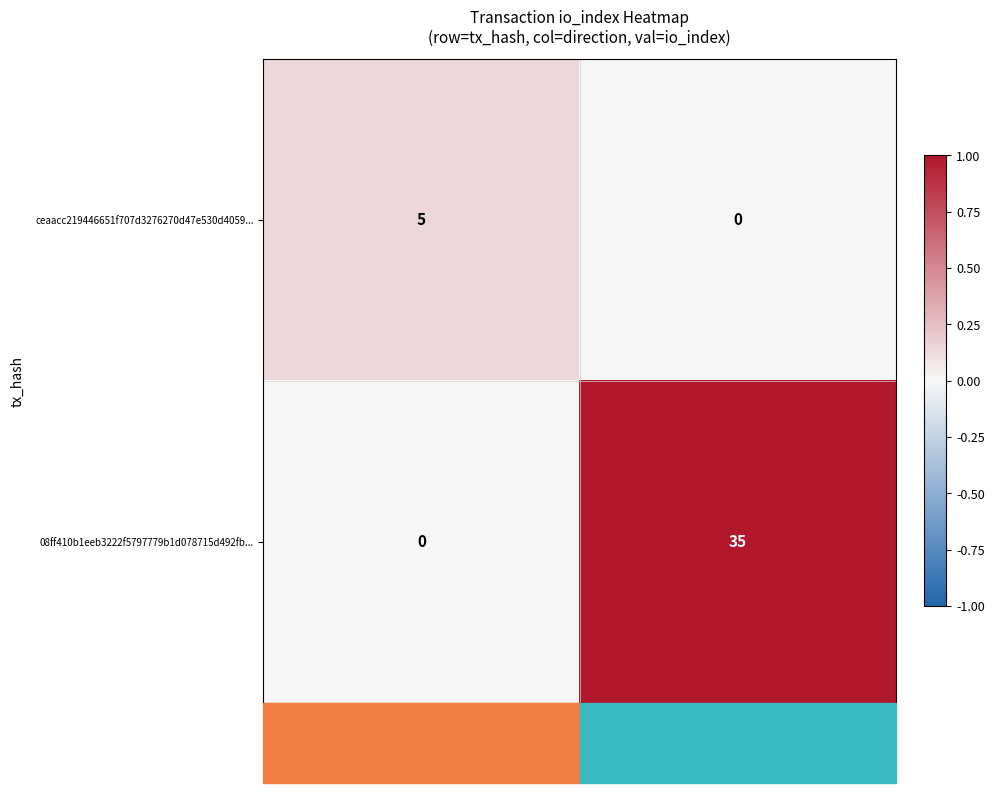

How many series are shown in this chart?

2